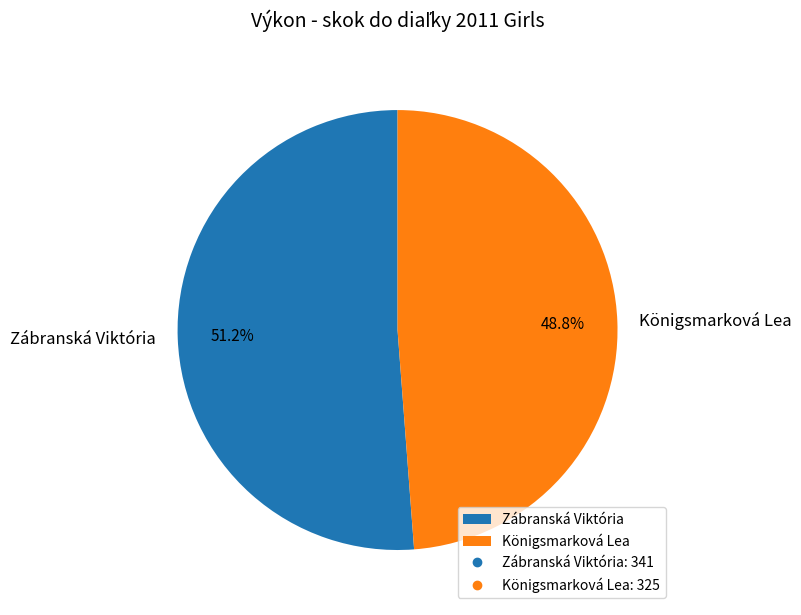

To the nearest percent, what is the combined percentage of Zábranská Viktória and Königsmarková Lea?

100%